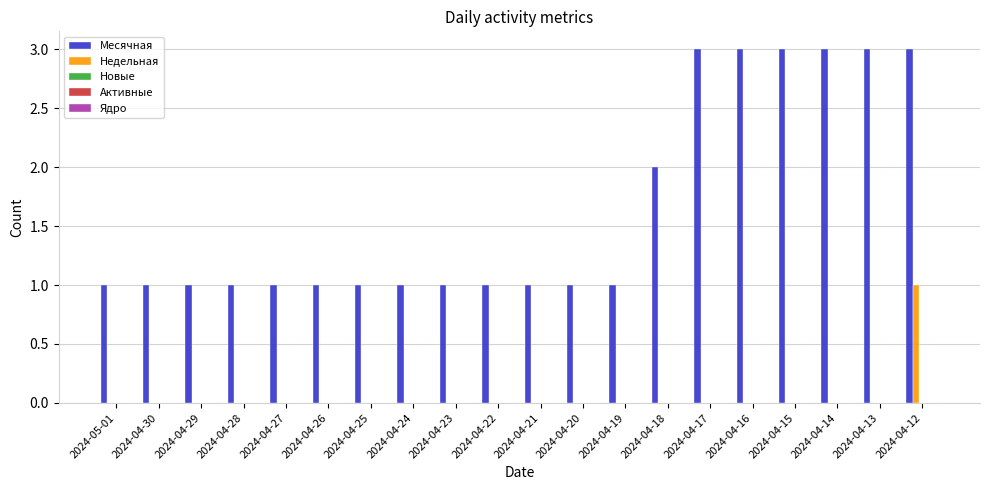

Are the bars horizontal?

No